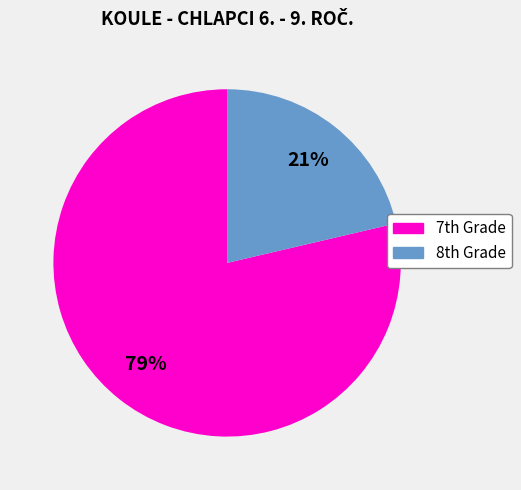

To the nearest percent, what is the average slice percentage?

50%